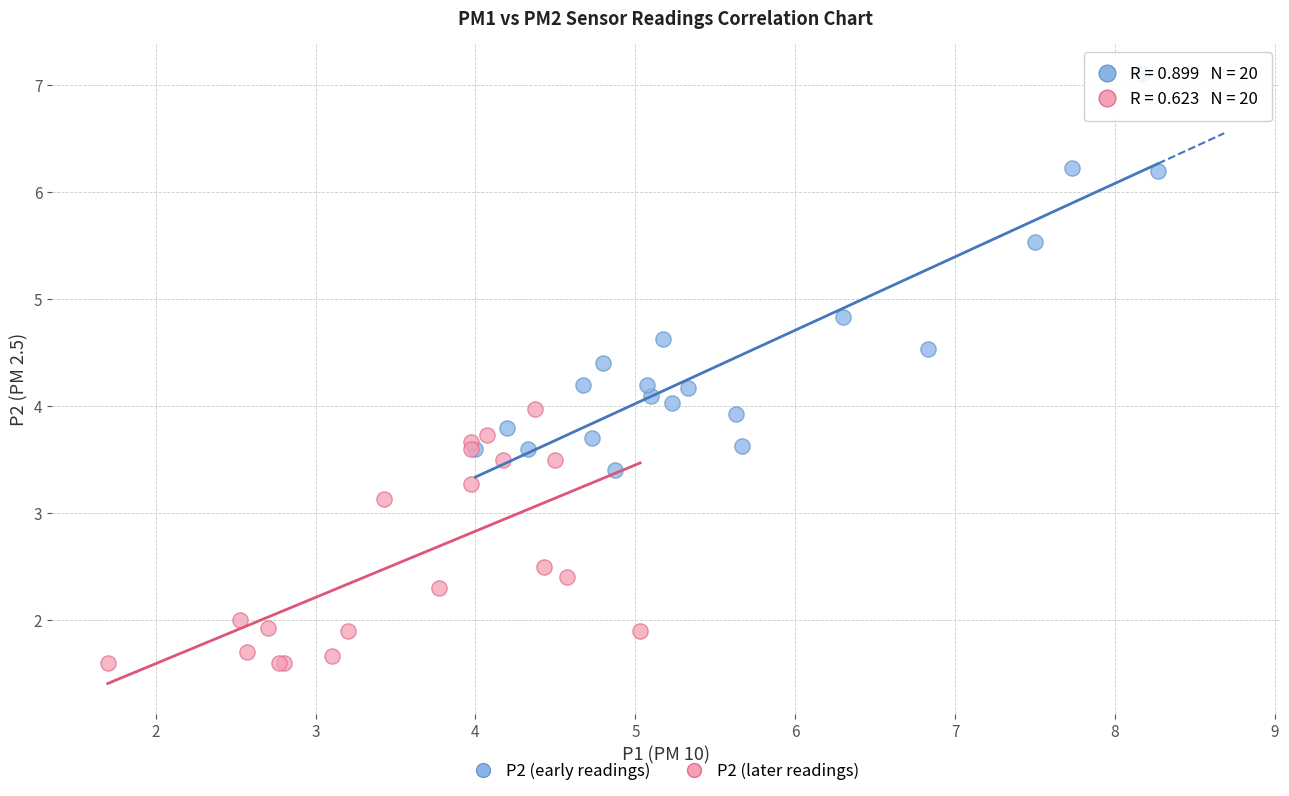

Which series has the largest Y range (max minus min)?

P2 (early readings)